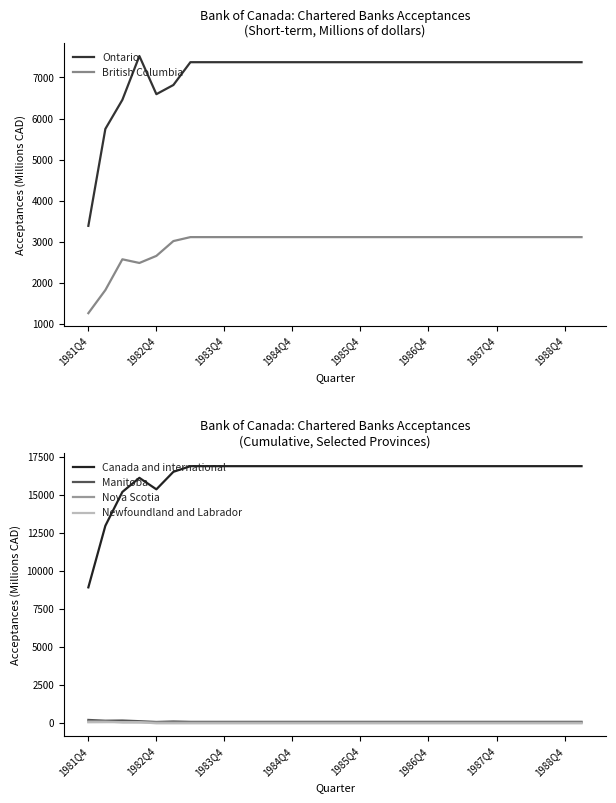

What is the value of the Nova Scotia point at the 25th from the left?

49